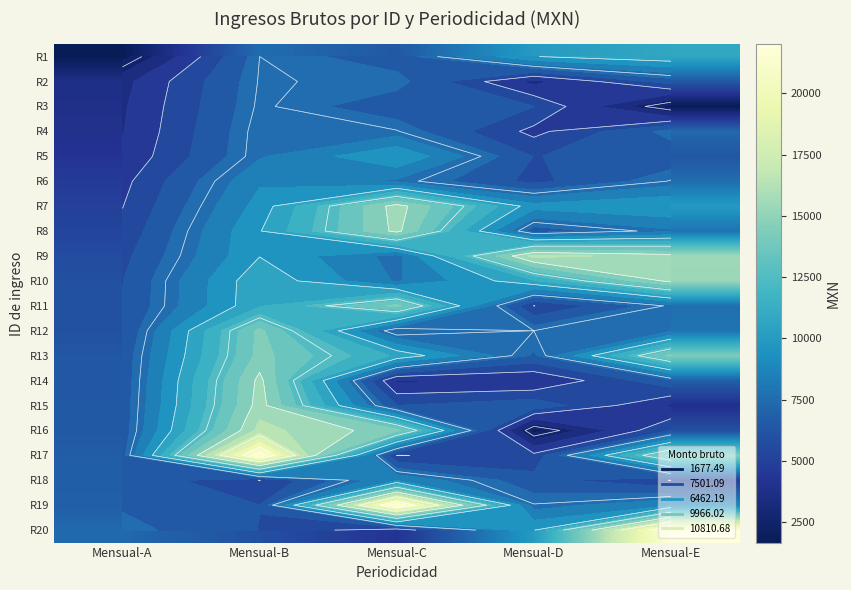

What is the sum of the R17 values at Mensual-C and Mensual-D?

10261.1